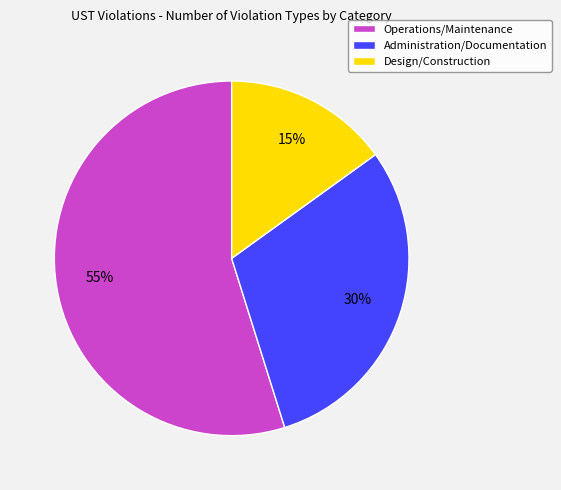

True or false: Operations/Maintenance accounts for 43% of the total.

False